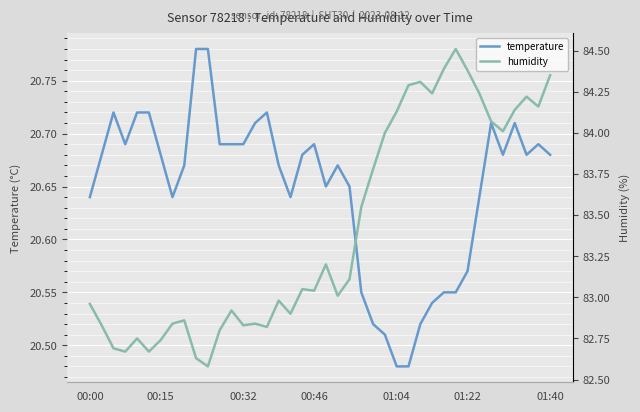

What is the label of the 23rd point from the right?

17